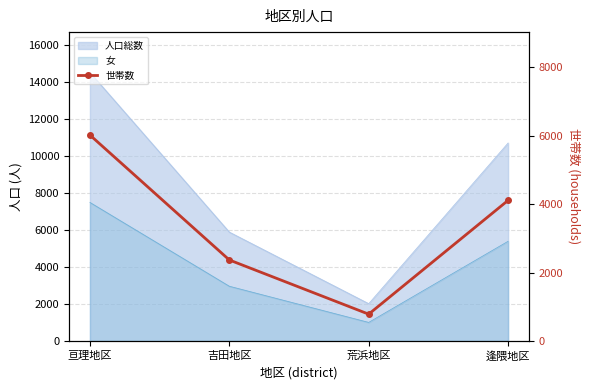

How many data points does each series have?

4